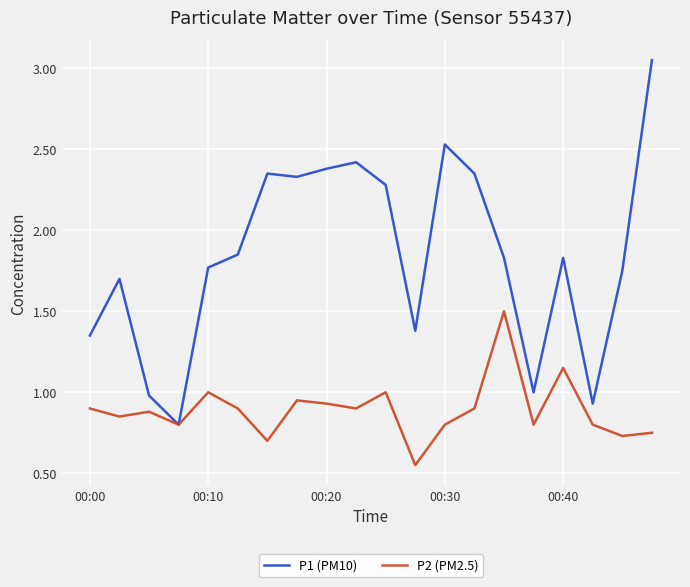

Which series has the largest total across all categories?

P1 (PM10)